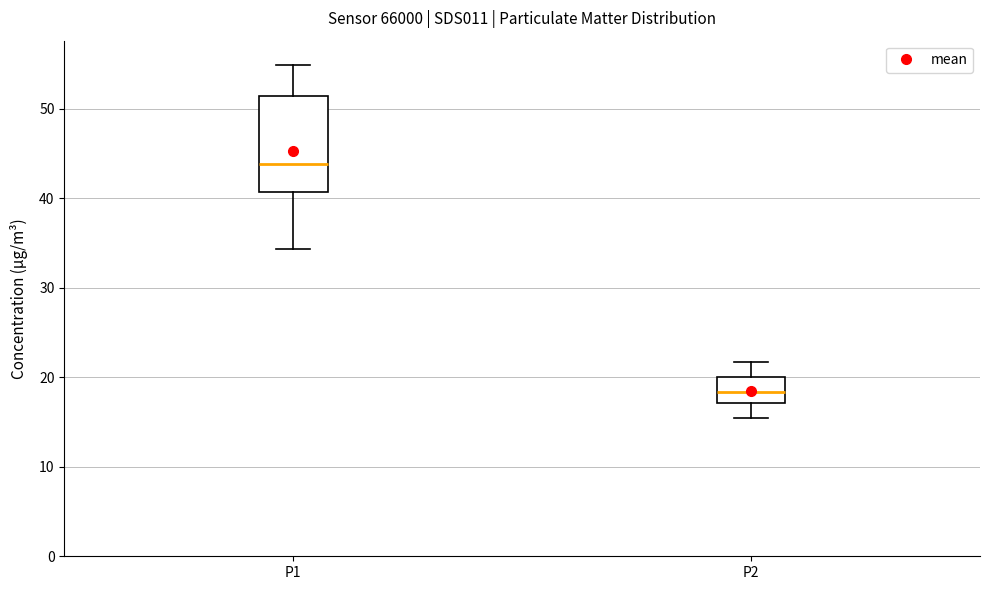

Reading left to right, read every box against the y-axis: the position of its median line, the range the box covers, and the ends of its whiskers. The values are not printed on the chart, so give them approximately, as read against the axis.

P1: median 44, box 41 to 51, whiskers 34 to 55
P2: median 18, box 17 to 20, whiskers 16 to 22